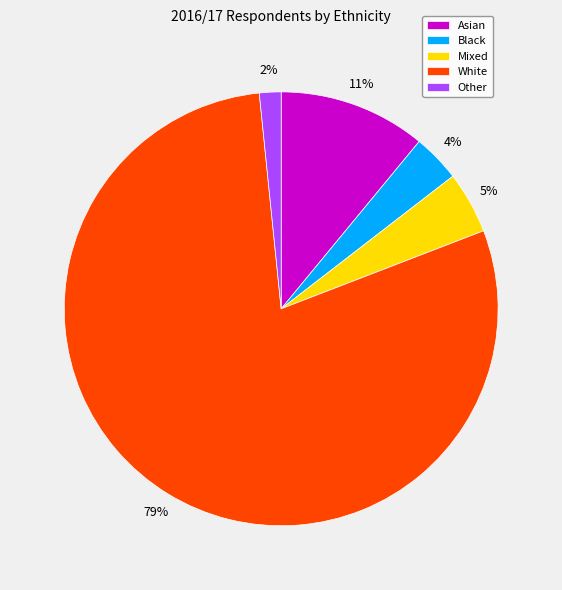

Do Other and Black together represent more than half of the pie?

No